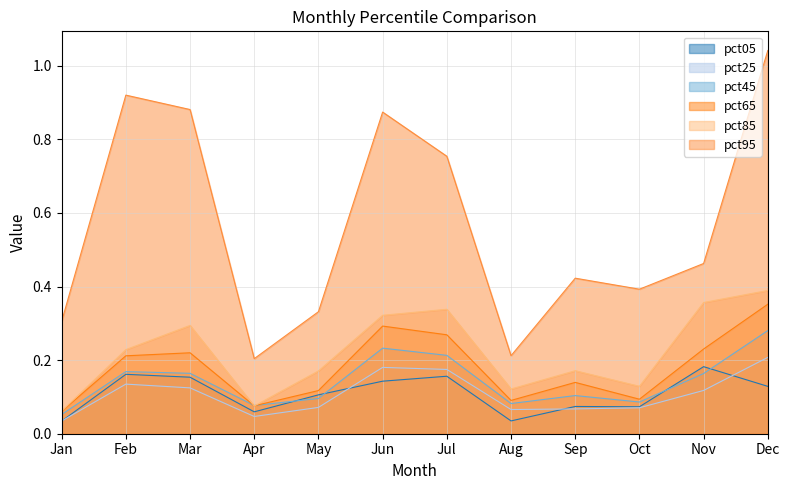

The pct35 series shows 0.1 at Aug. True or false?

False